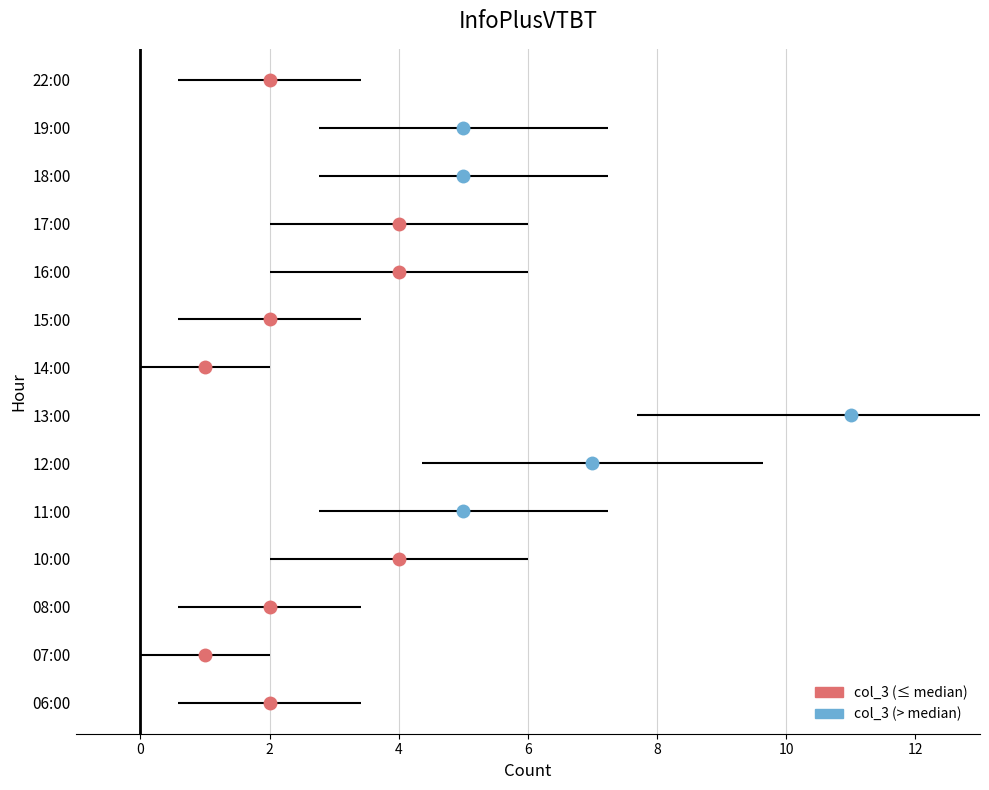

What is the label of the 1st bar from the right?

22:00